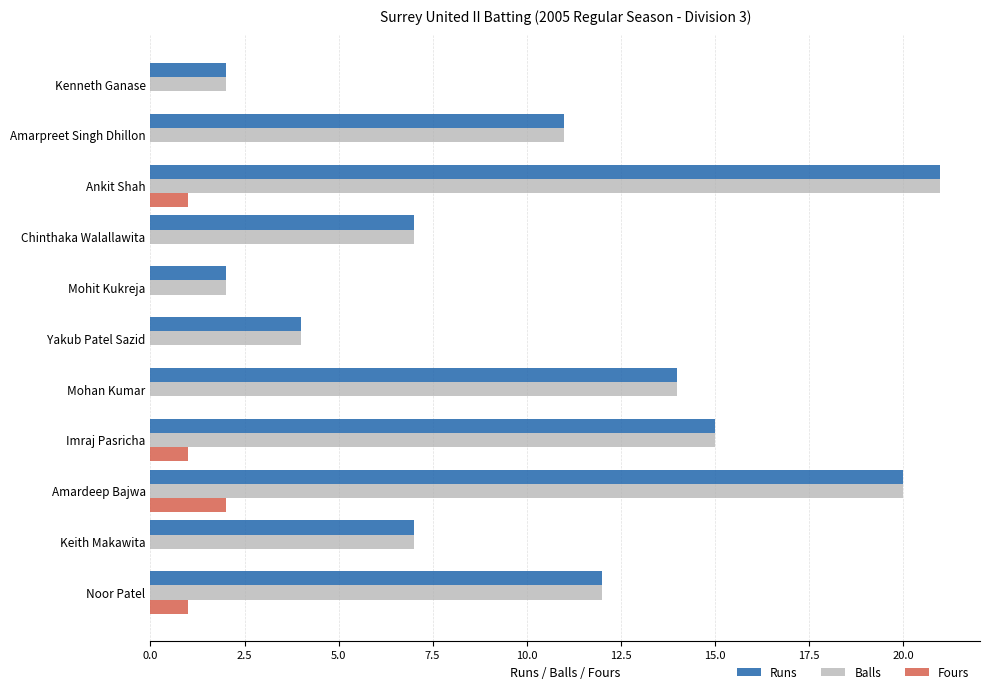

What is the greatest value displayed?

21